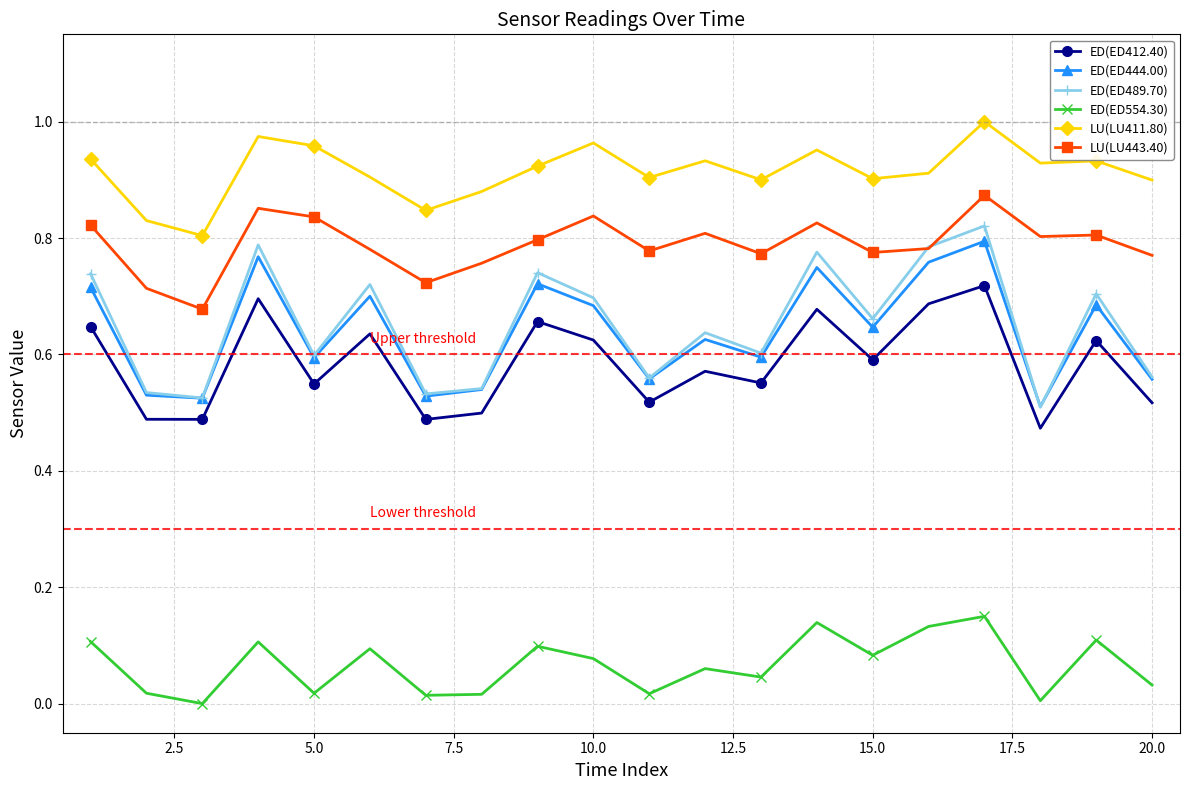

Which series has the largest total across all categories?

LU(LU411.80)